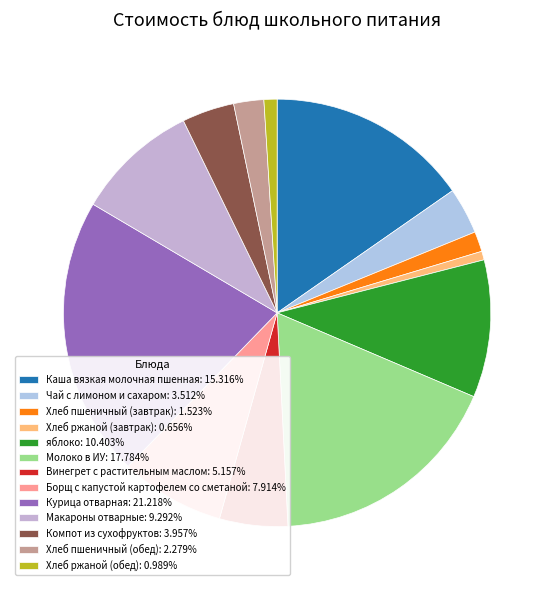

What is the ratio of the value at Хлеб ржаной (обед) to the value at Каша вязкая молочная пшенная?

0.1